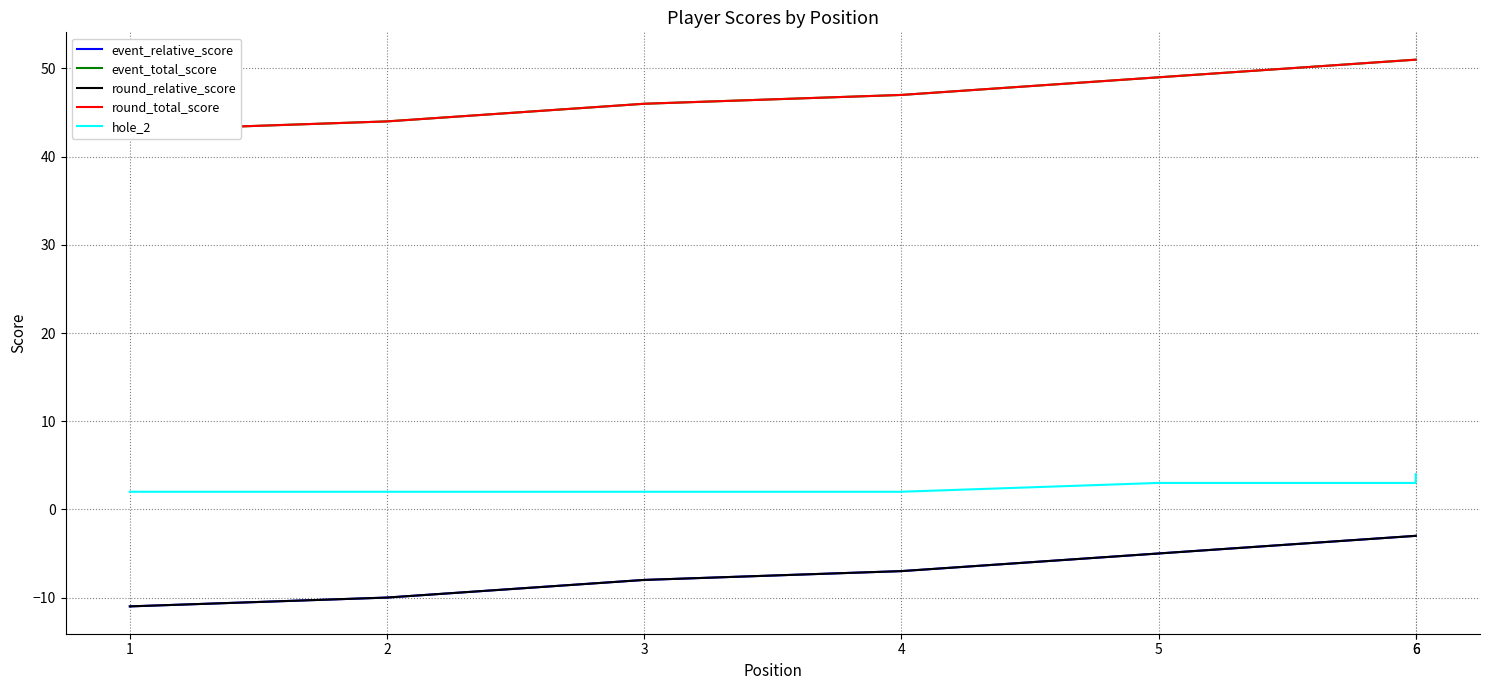

How many lines are shown in the chart?

5